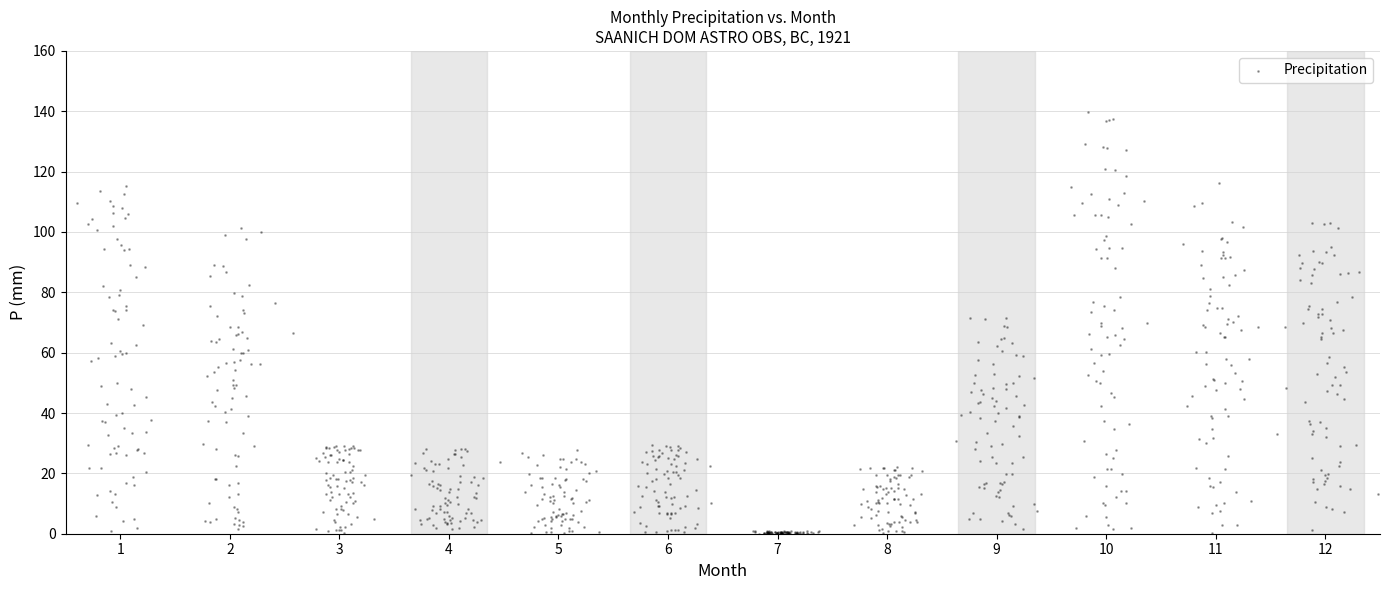

What is the range of Y values (max minus min)?

139.8